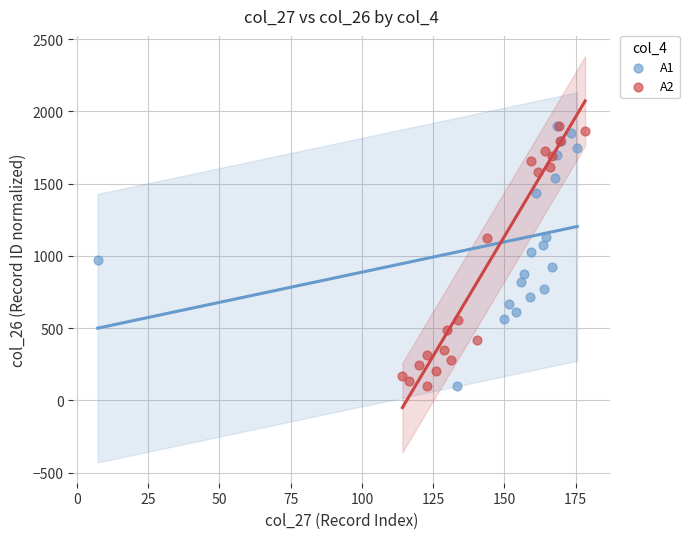

What are all the series names shown in the legend?

A1, A2